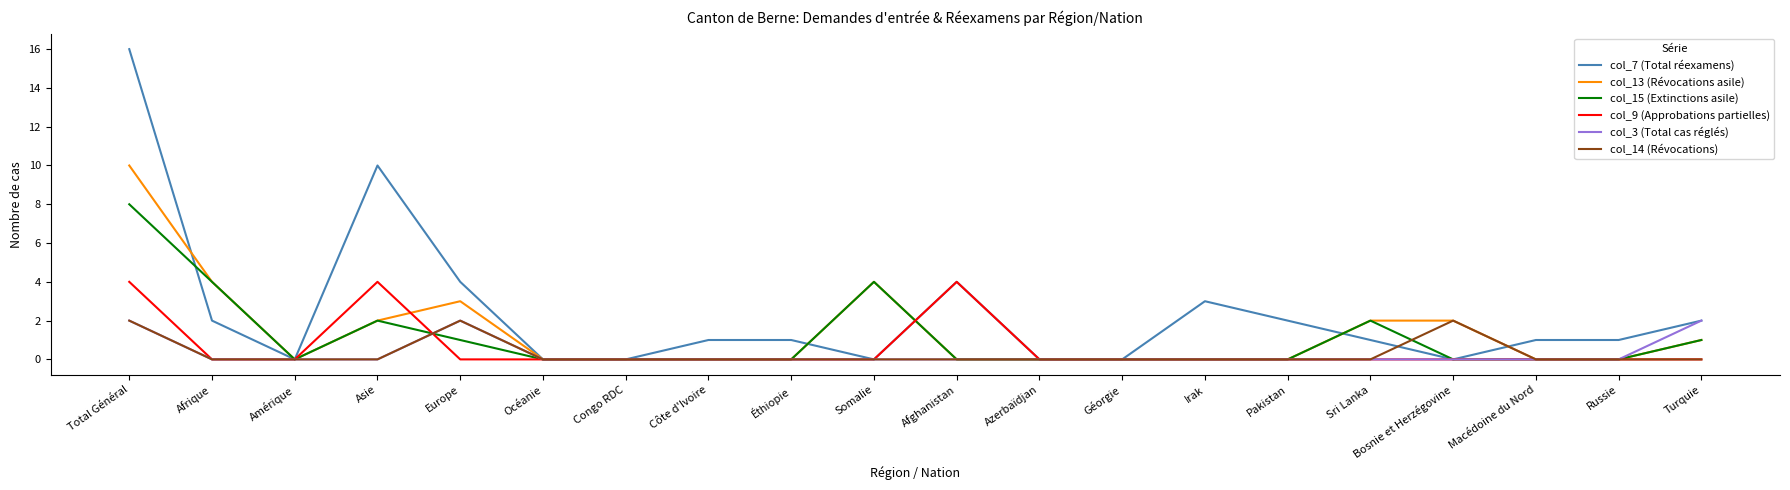

Which series has the largest range (max minus min)?

col_7 (Total réexamens)